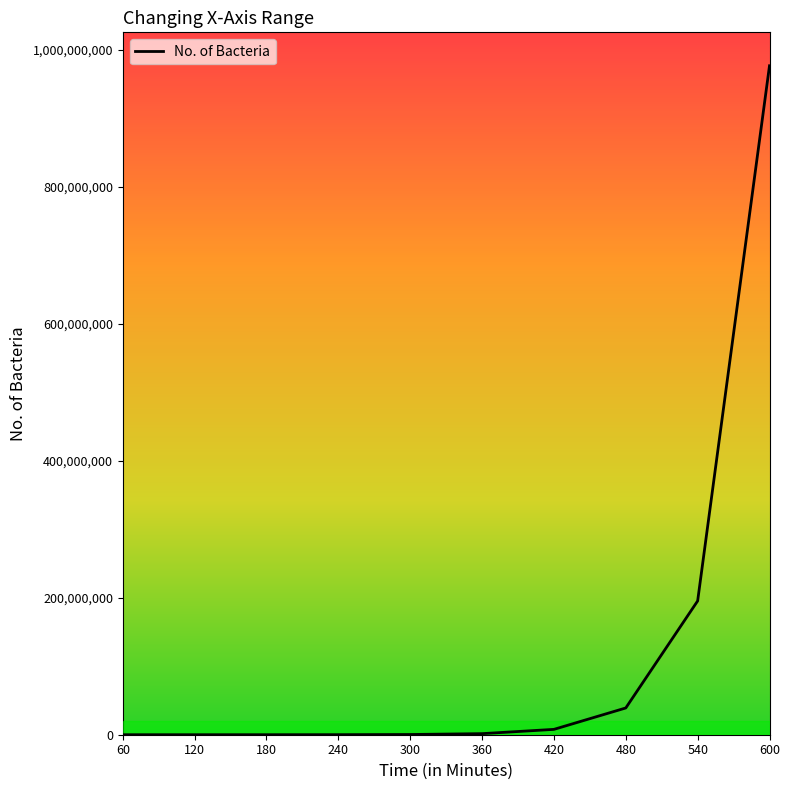

What is the greatest value displayed?

976562500